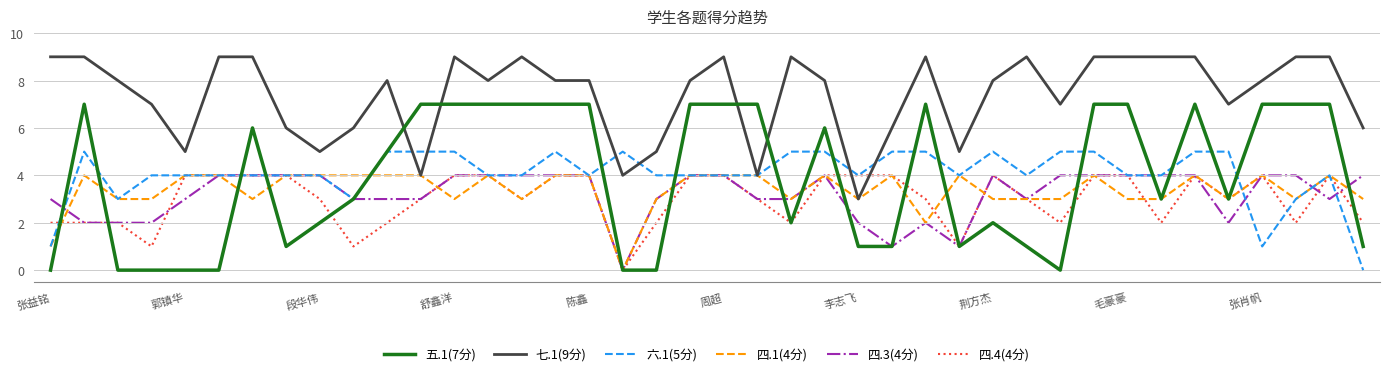

Which series has the largest total across all categories?

七.1(9分)